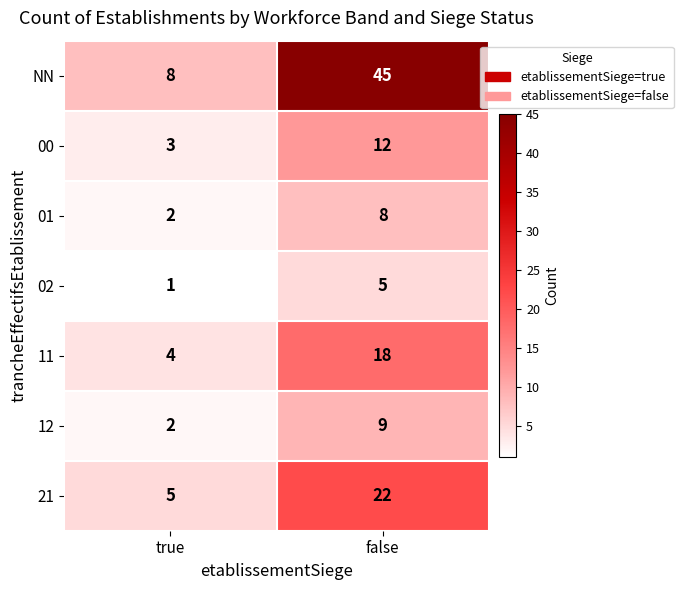

At which label does NN reach its peak?

false